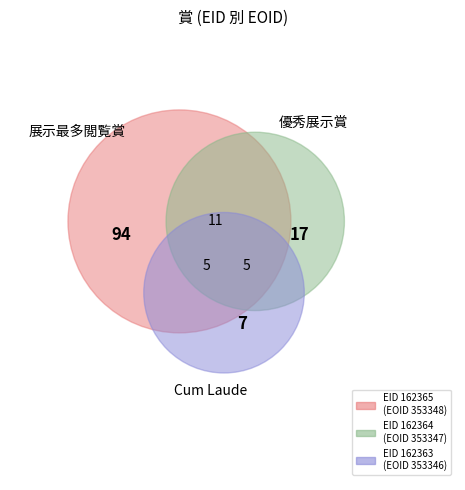

Is 162364 the majority of the pie?

No